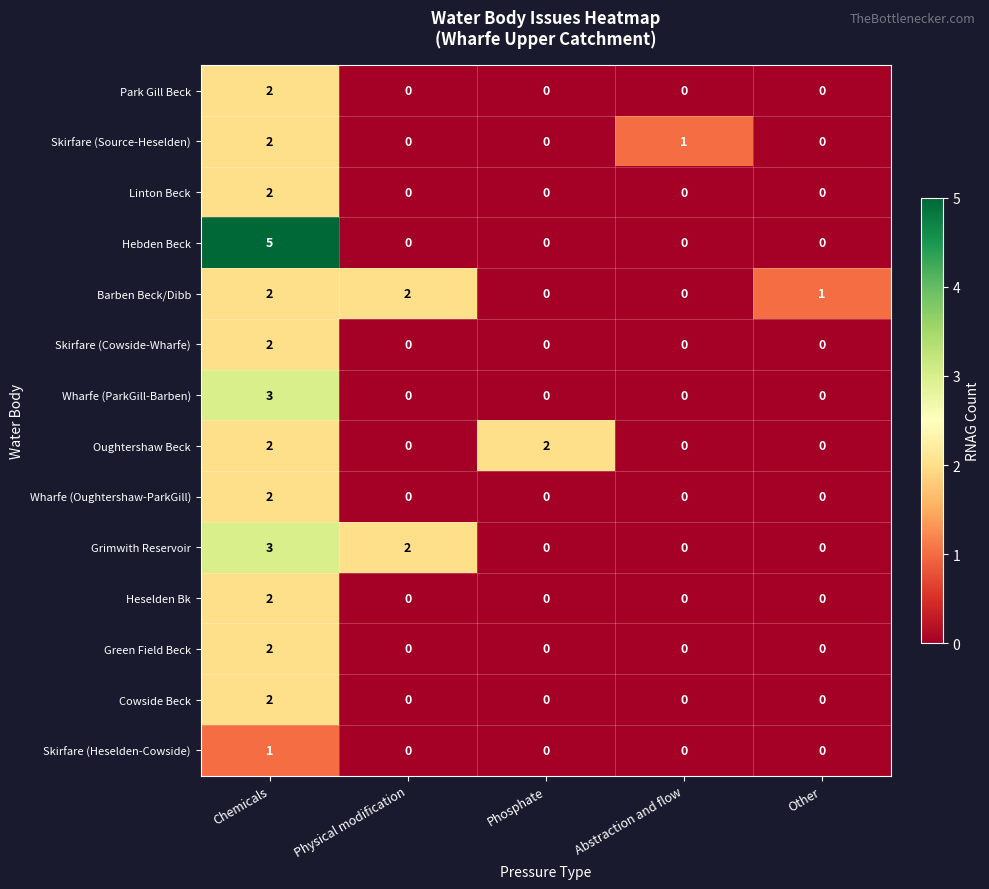

Which series changed the most between Phosphate and Abstraction and flow?

Oughtershaw Beck